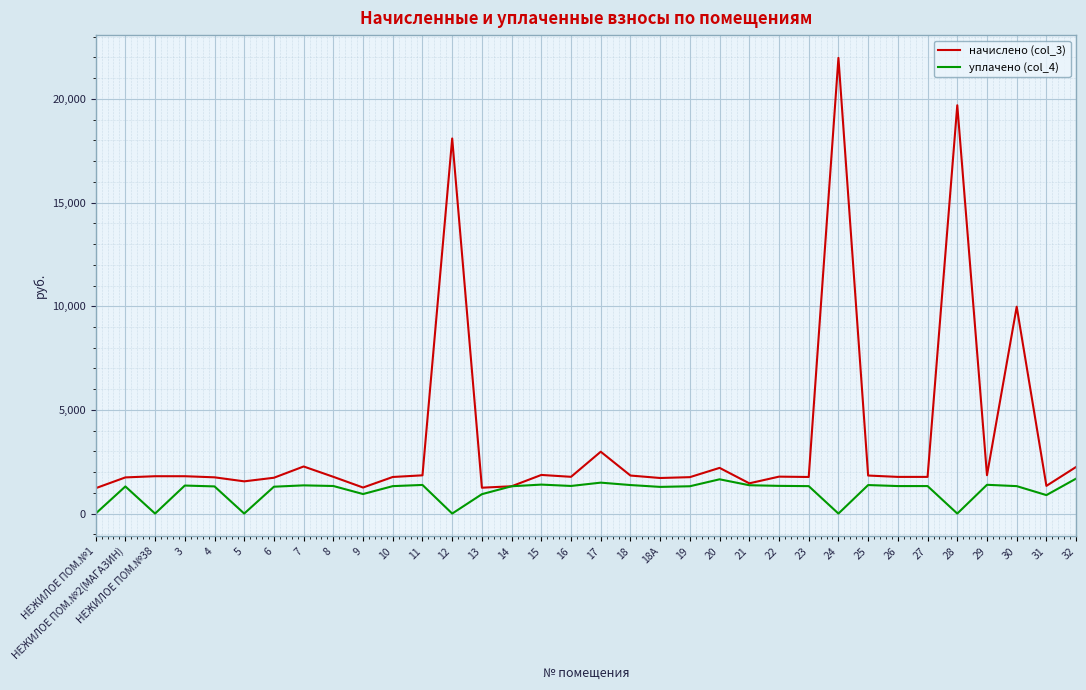

Read the уплачено (col_4) value at 7.

1360.5